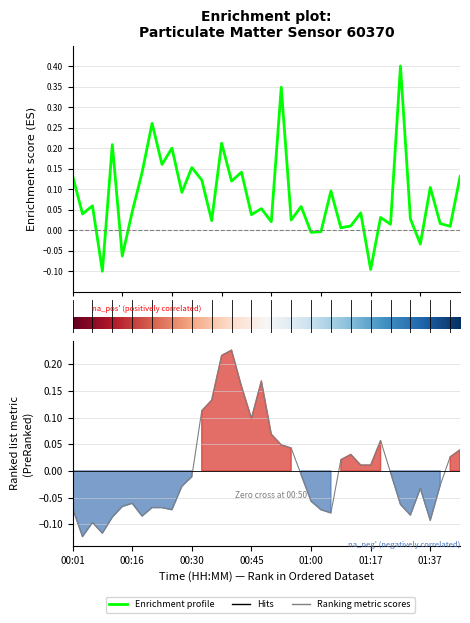

Reading left to right, list all the values displayed in this chart.

0.1	0.0	0.1	-0.1	0.2	-0.1	0.0	0.1	0.3	0.2	0.2	0.1	0.2	0.1	0.0	0.2	0.1	0.1	0.0	0.1	0.0	0.3	0.0	0.1	-0.0	-0.0	0.1	0.0	0.0	0.0	-0.1	0.0	0.0	0.4	0.0	-0.0	0.1	0.0	0.0	0.1